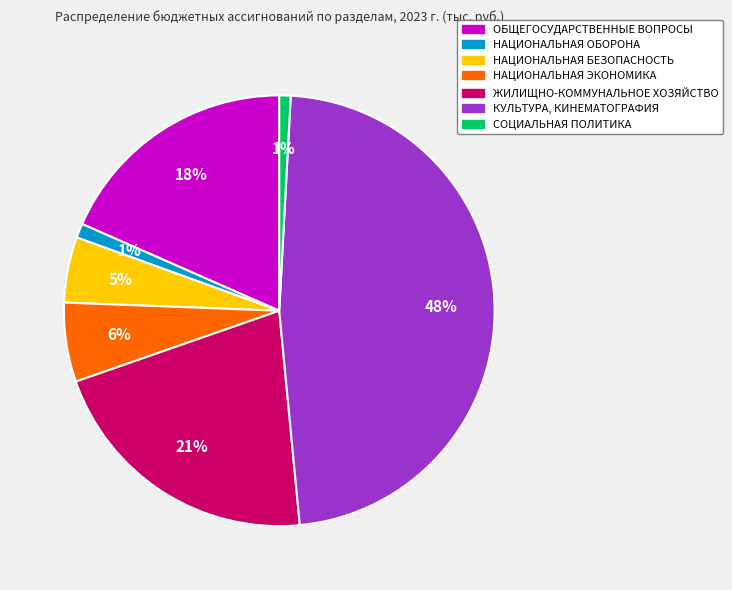

Does any single category account for the majority?

No